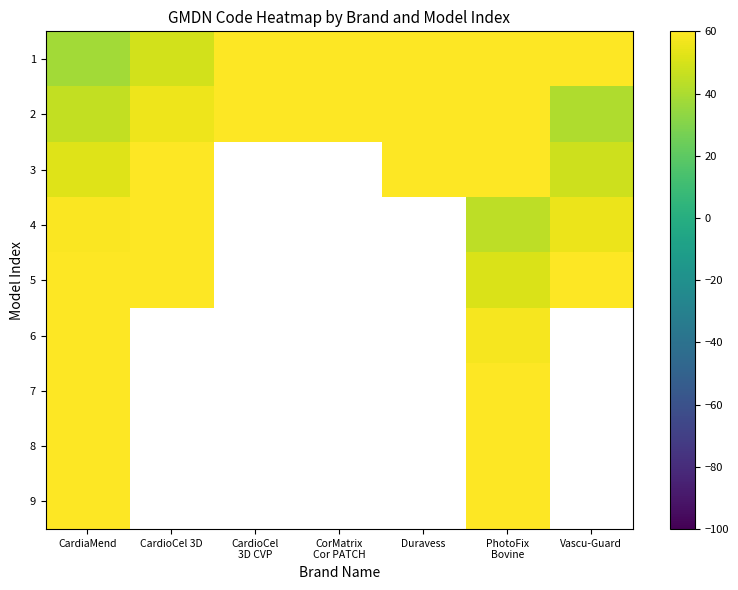

Rank the series by their average value, from lowest to highest.

2, 3, 4, 5, 6, 7, 8, 9, 1